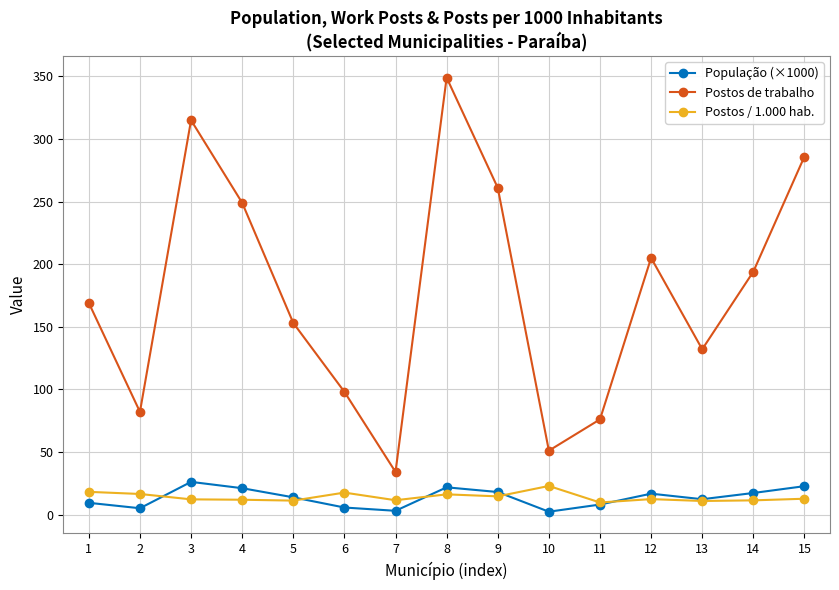

How many data points does each series have?

15